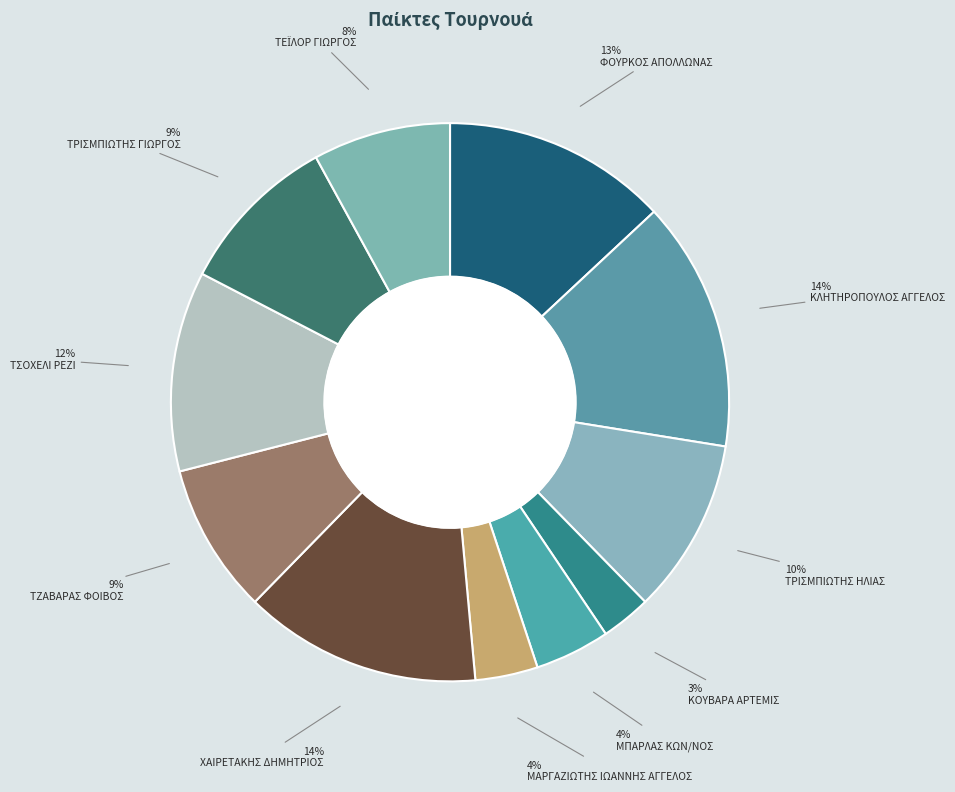

Which has a higher value, ΜΠΑΡΛΑΣ ΚΩΝ/ΝΟΣ or ΦΟΥΡΚΟΣ ΑΠΟΛΛΩΝΑΣ?

ΦΟΥΡΚΟΣ ΑΠΟΛΛΩΝΑΣ